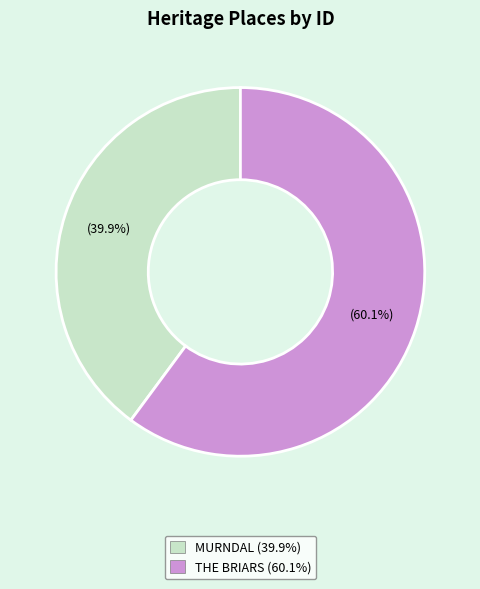

What percentage is the THE BRIARS slice, to the nearest percent?

60%